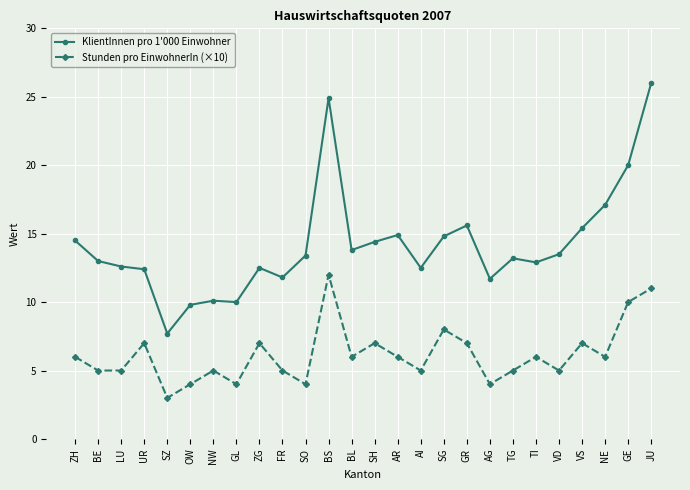

What is the spread (max minus min) of values at AI?

7.5